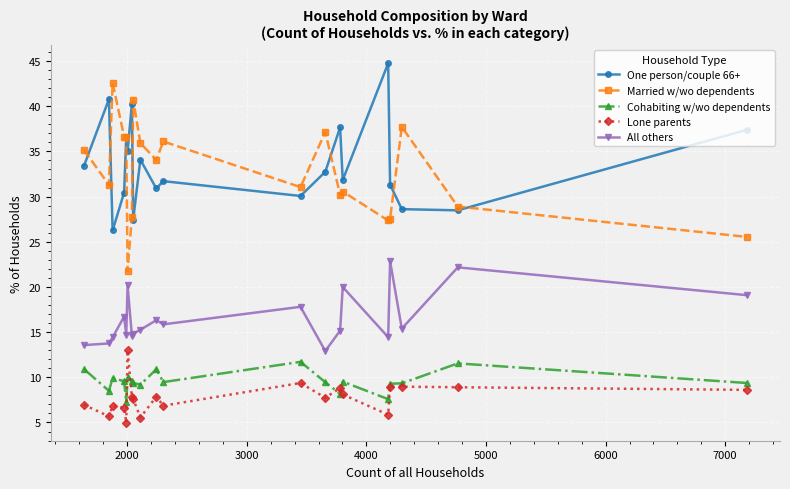

List the series in order of their peak value, highest first.

One person/couple 66+, Married w/wo dependents, All others, Lone parents, Cohabiting w/wo dependents